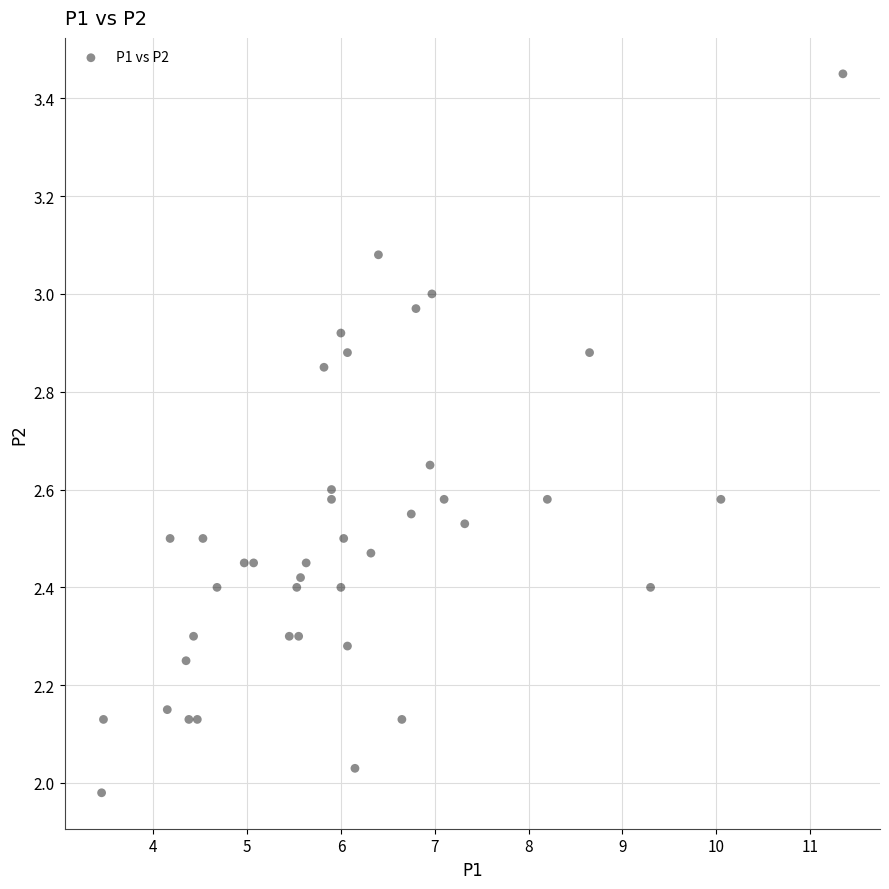

What is the range of X values (max minus min)?

7.9